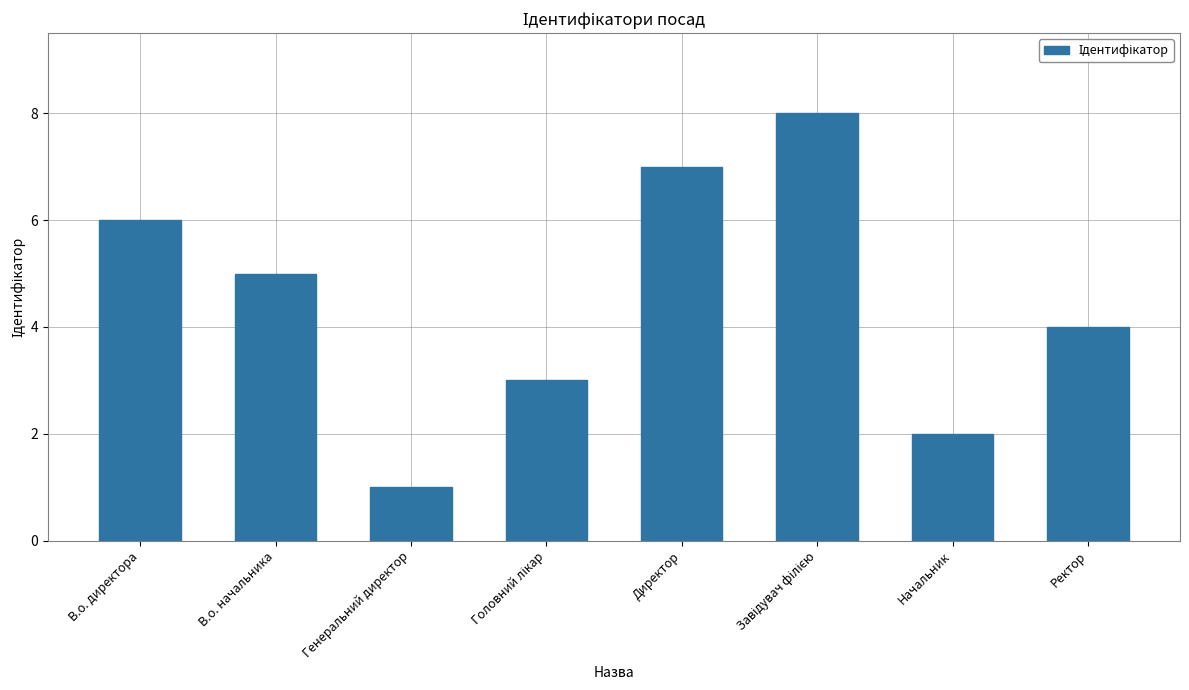

What is the greatest value displayed?

8